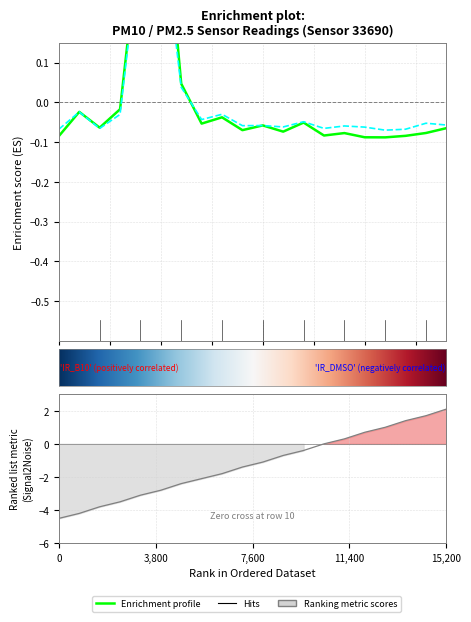

How many lines are shown in the chart?

2